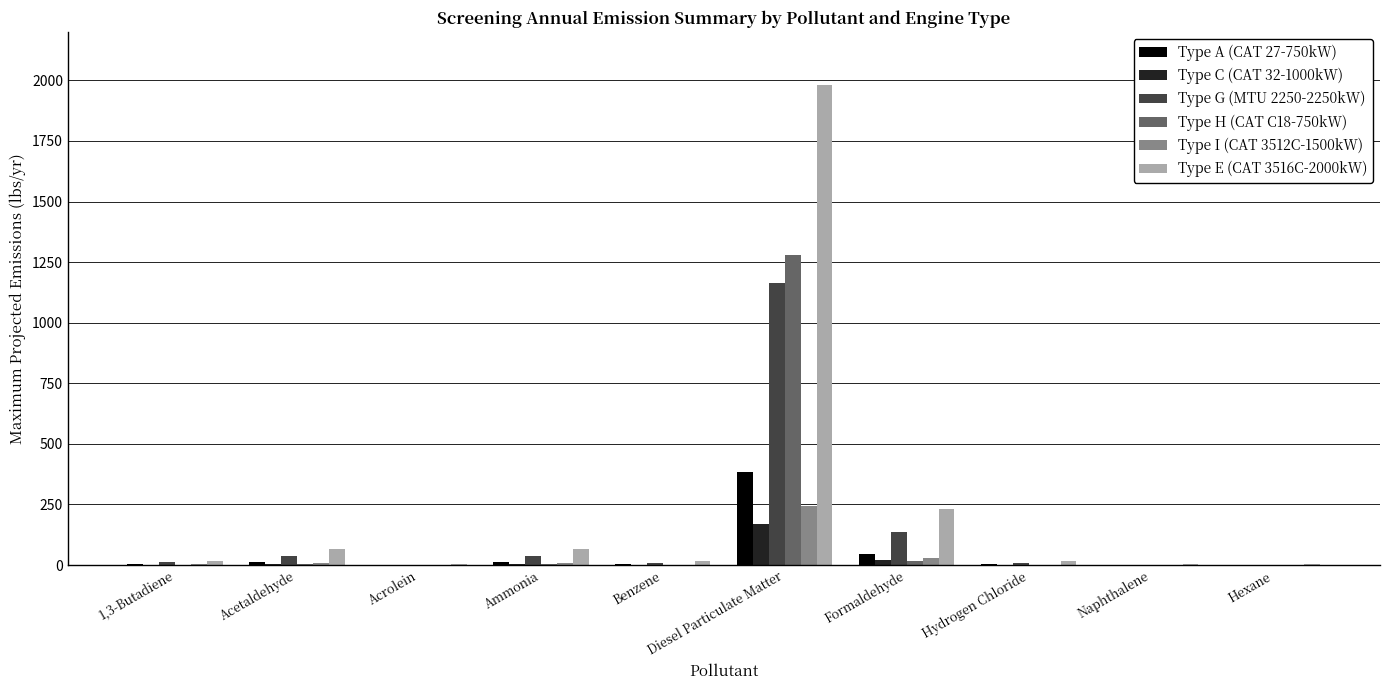

What is the sum of all Type G (MTU 2250-2250kW) values?

1408.9